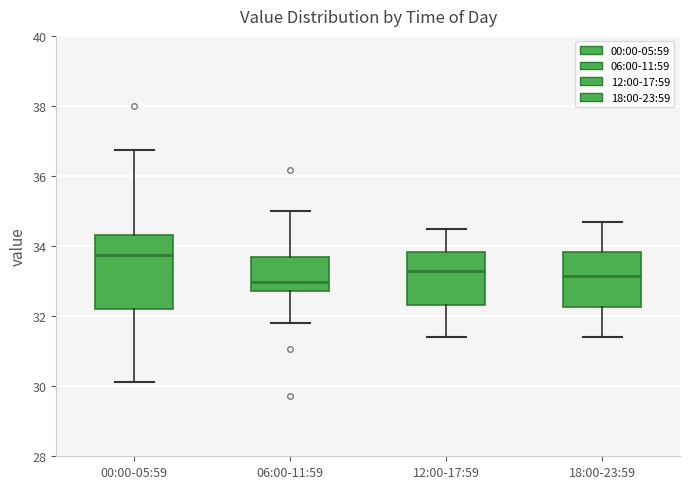

Where is the upper edge of the box for 18:00-23:59 on the y-axis? The values are not printed on the chart, so give them approximately, as read against the axis.

33.8